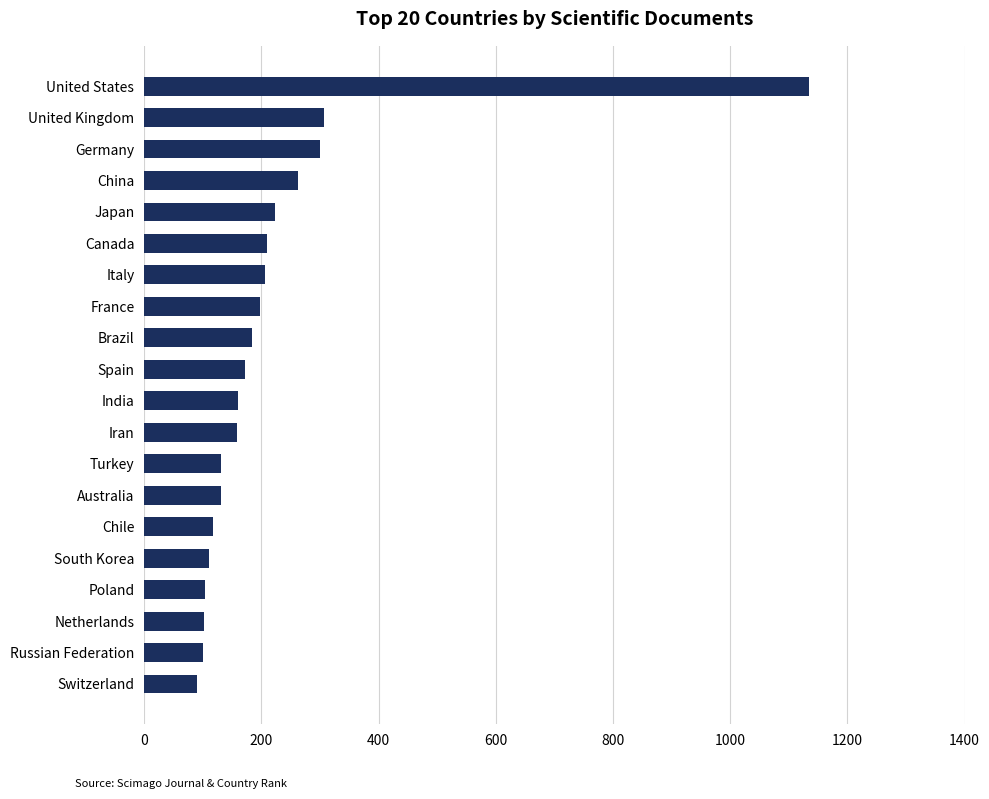

The chart shows a value of 210 at Australia. True or false?

False